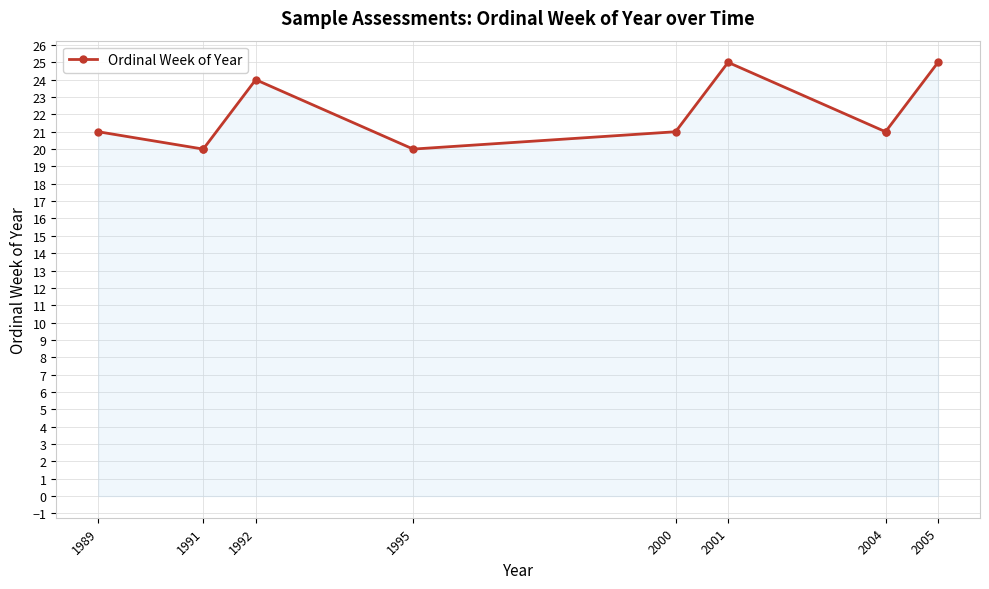

How many lines are shown in the chart?

1